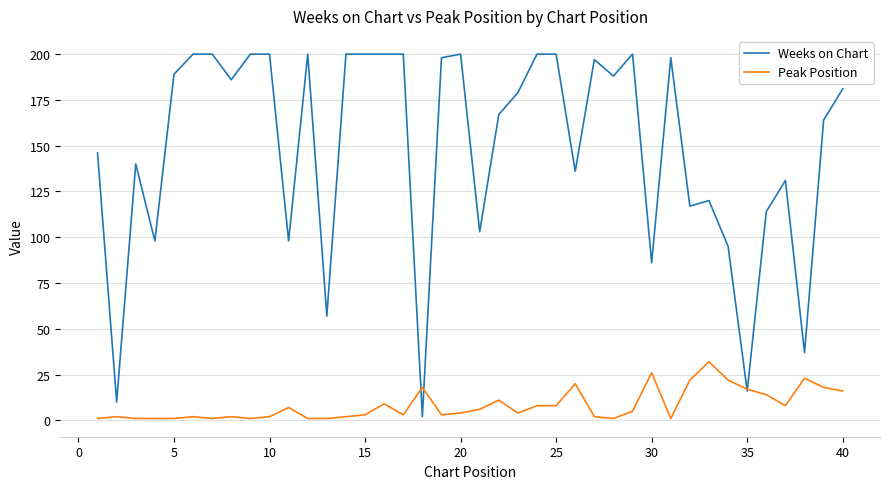

What is the maximum value shown in the chart?

200